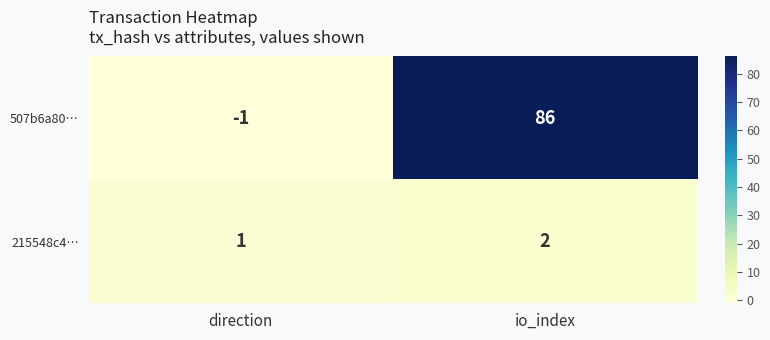

Where is 507b6a80… nearest to the value 42?

direction